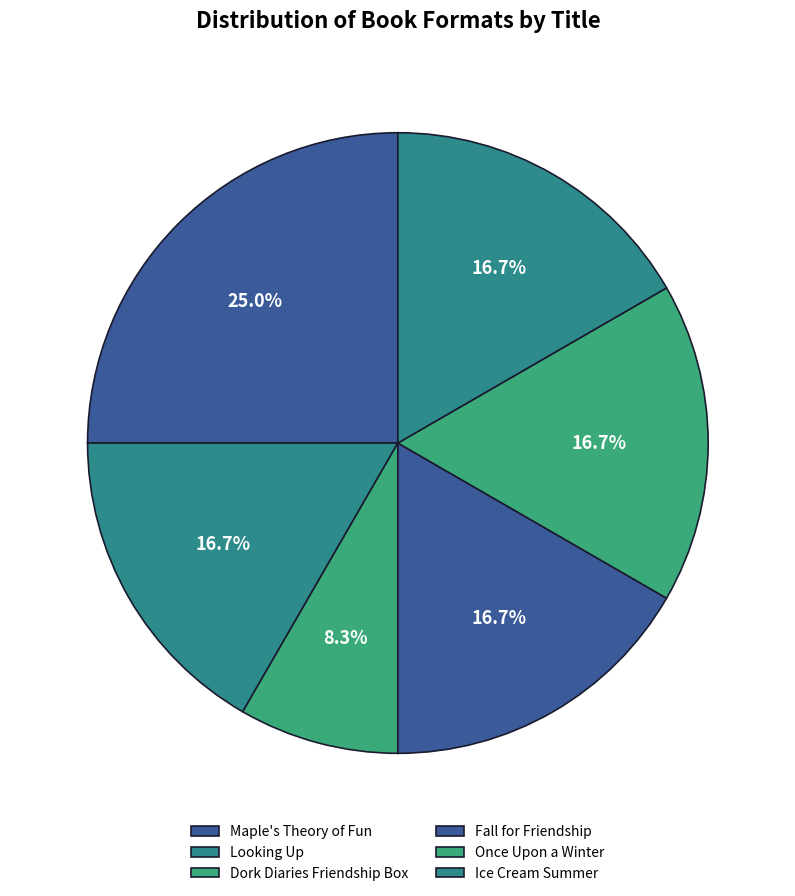

What percentage is the Fall for Friendship slice, to the nearest percent?

17%